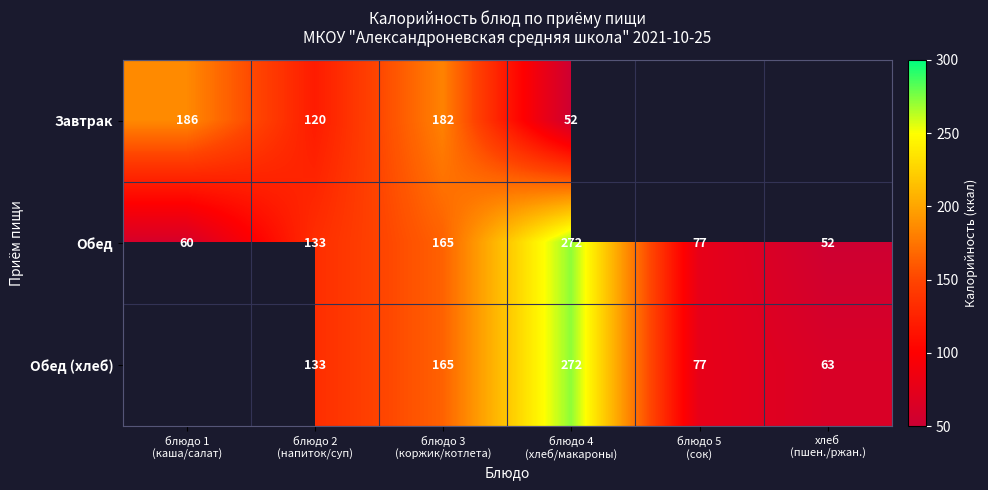

What is the sum of all Обед values?

759